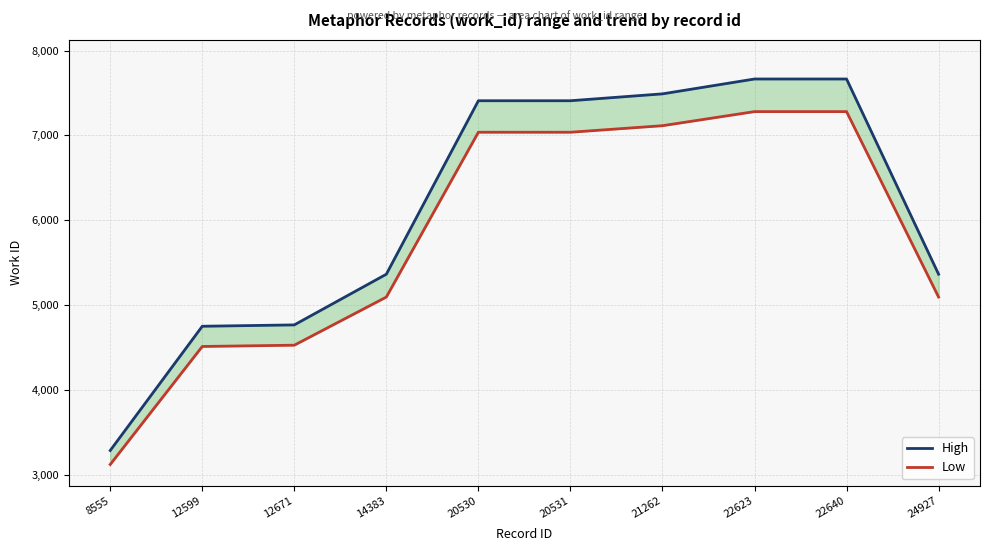

Is the value of High at 22623 greater than the value of Low at 22623?

Yes